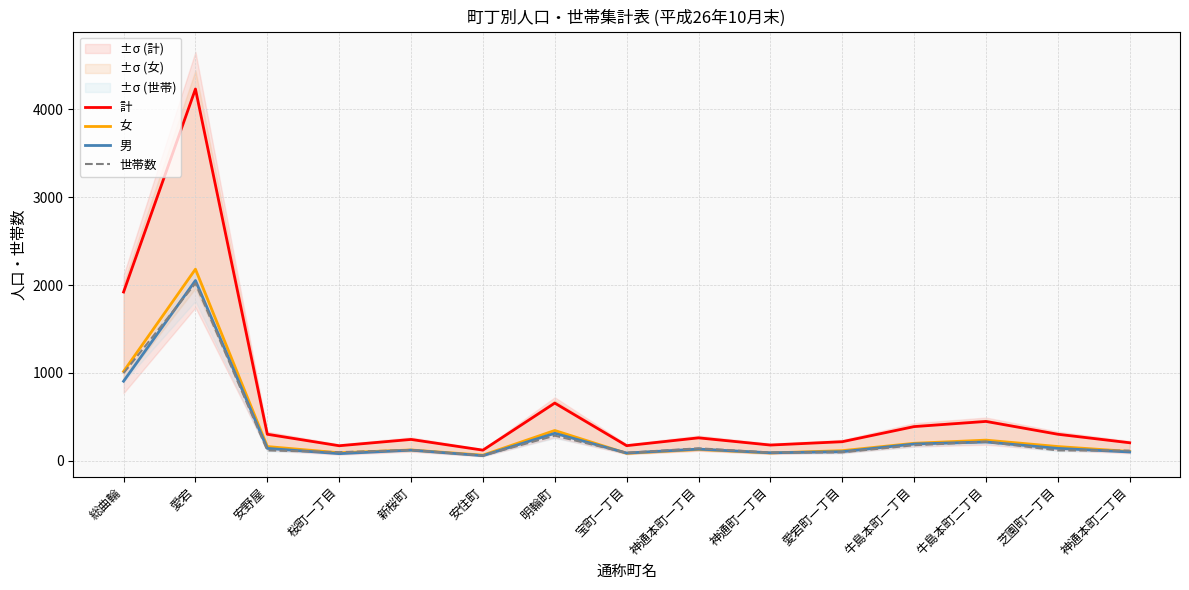

How many lines are shown in the chart?

4